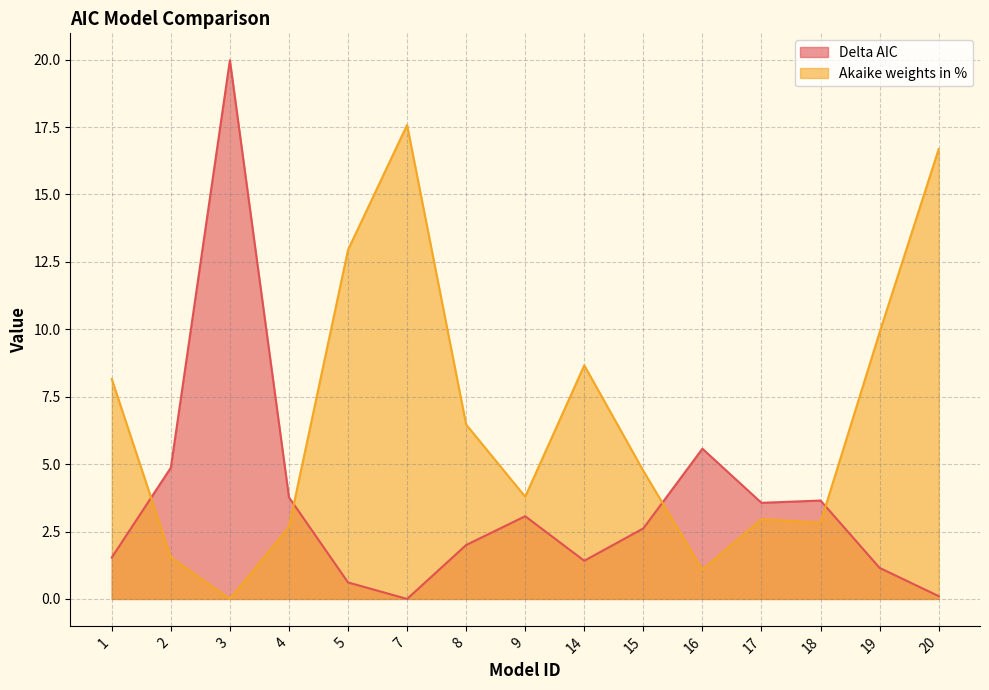

How many values in the Delta AIC series are below 2?

6